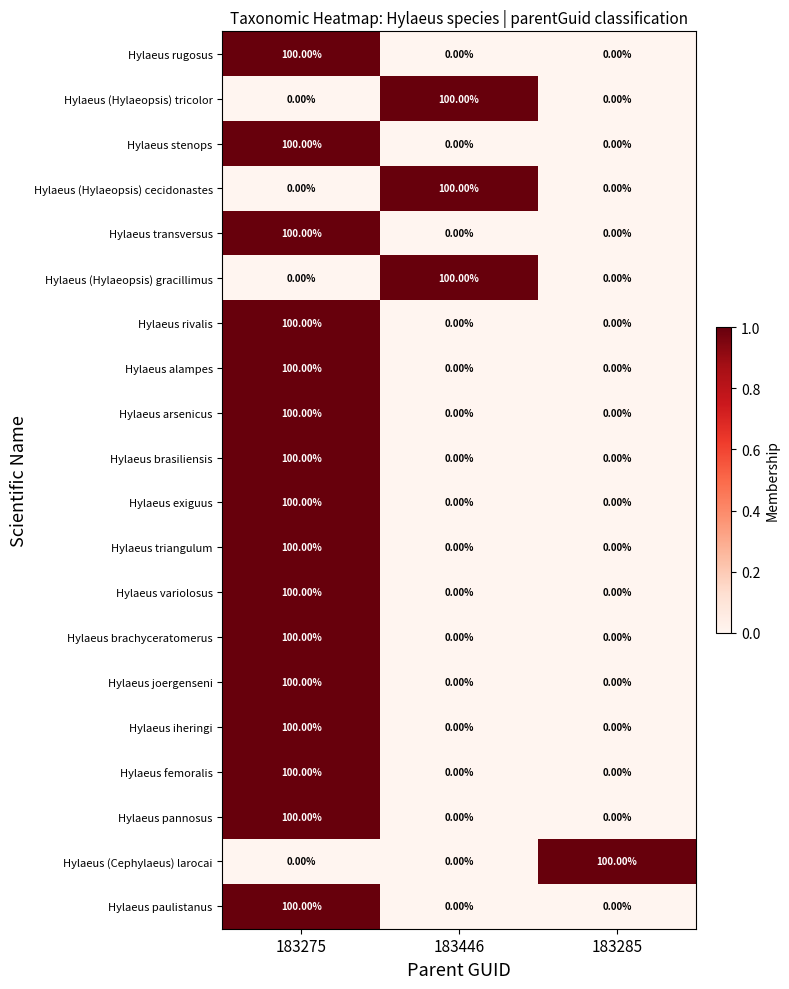

How many positive values does the Hylaeus (Hylaeopsis) cecidonastes series have?

1